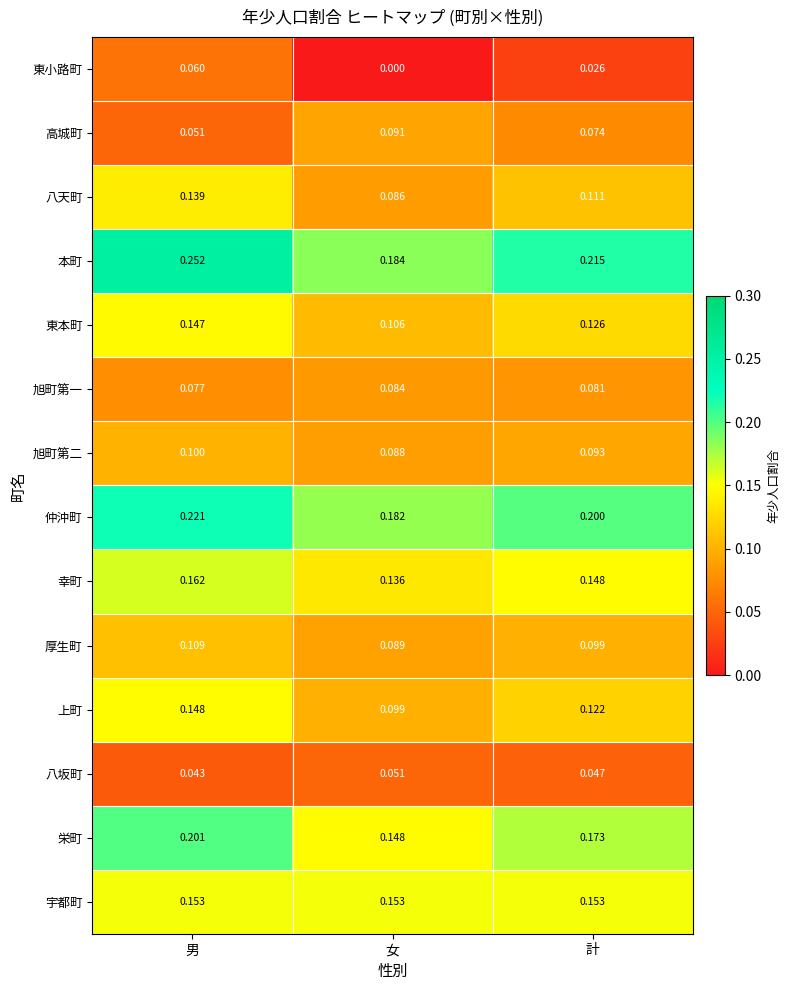

Which series has the largest range (max minus min)?

本町